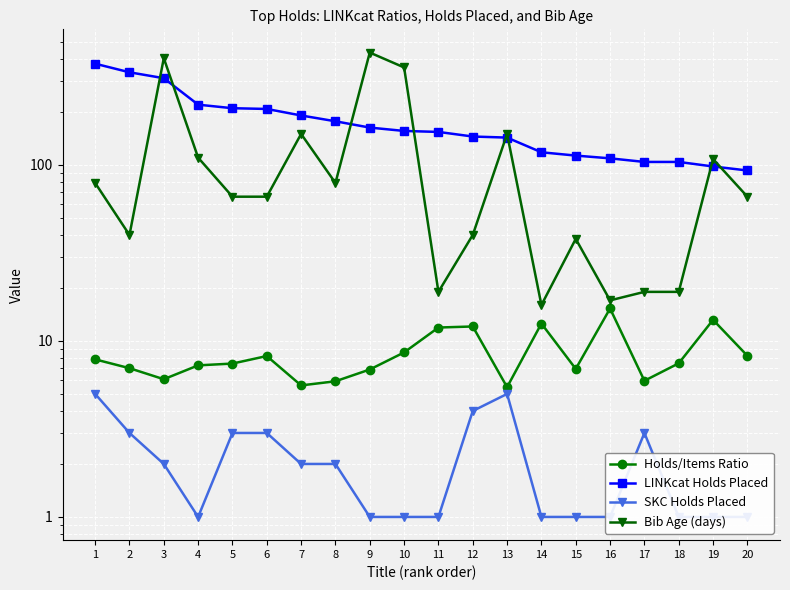

What is the difference between the Bib Age (days) values at 18 and 12?

21.0